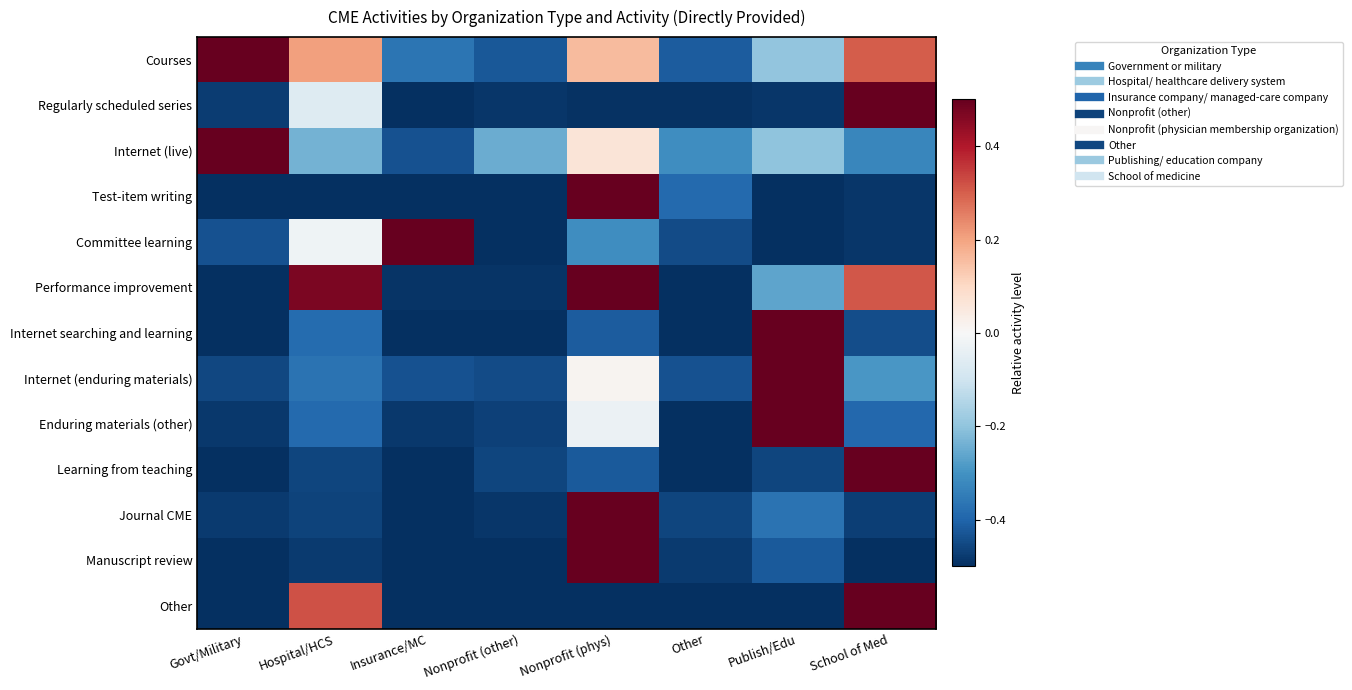

What is the spread (max minus min) of values at Nonprofit (other)?

0.3